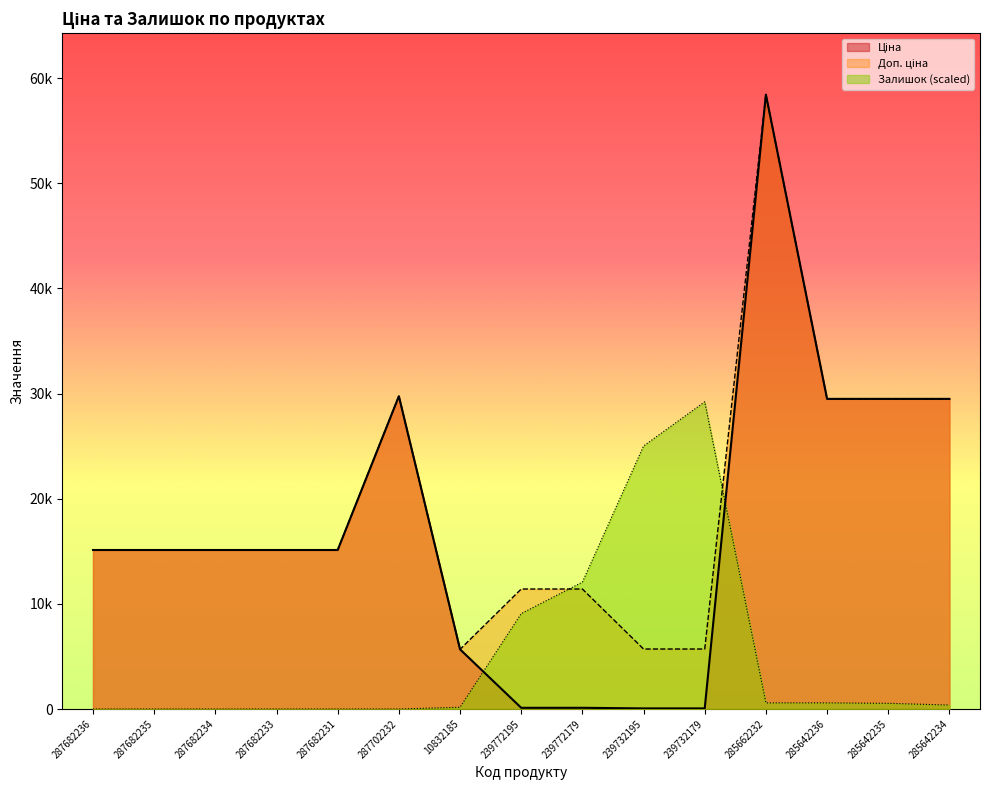

What value does the Доп. ціна series have at 239732179?

5705.0